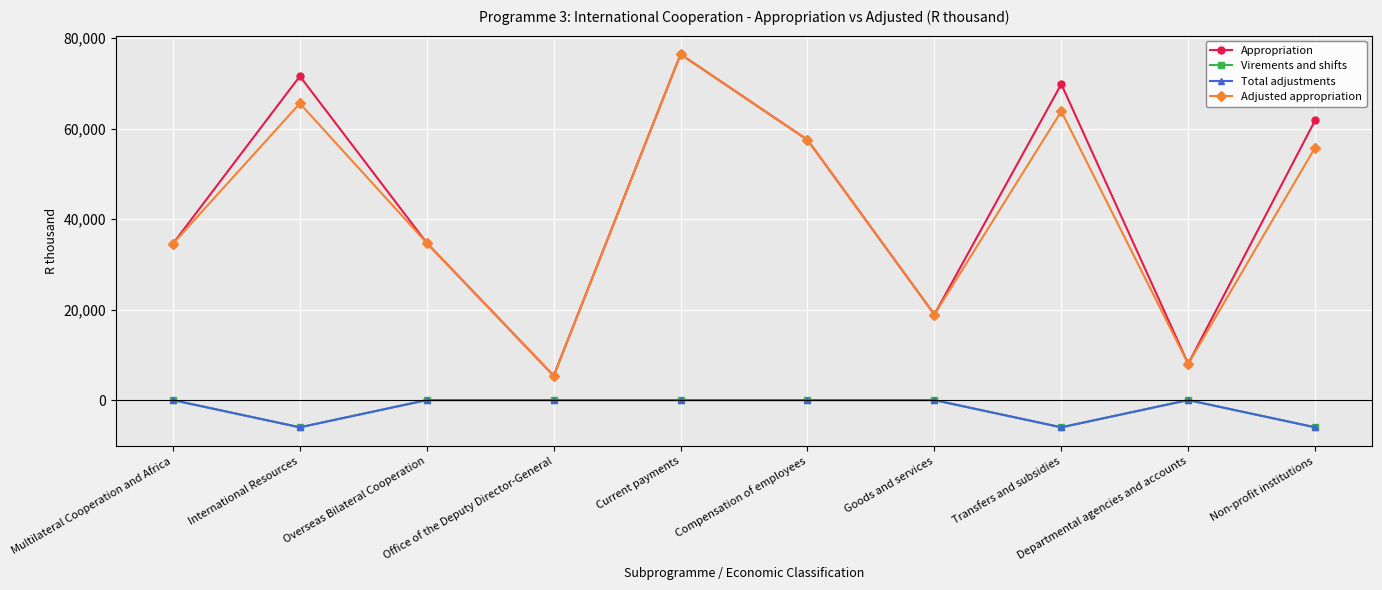

Is this an area chart (filled region under the line)?

No